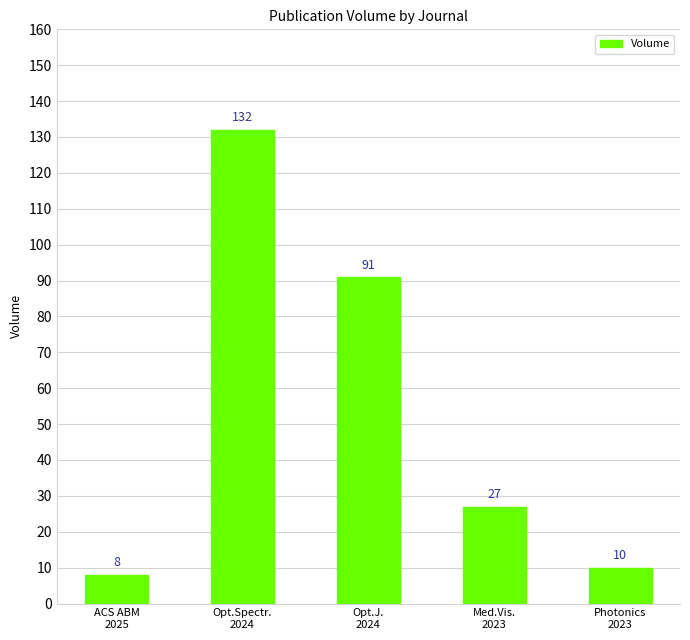

Reading right to left, transcribe all the data shown in this chart.

Photonics
2023=10	Med.Vis.
2023=27	Opt.J.
2024=91	Opt.Spectr.
2024=132	ACS ABM
2025=8